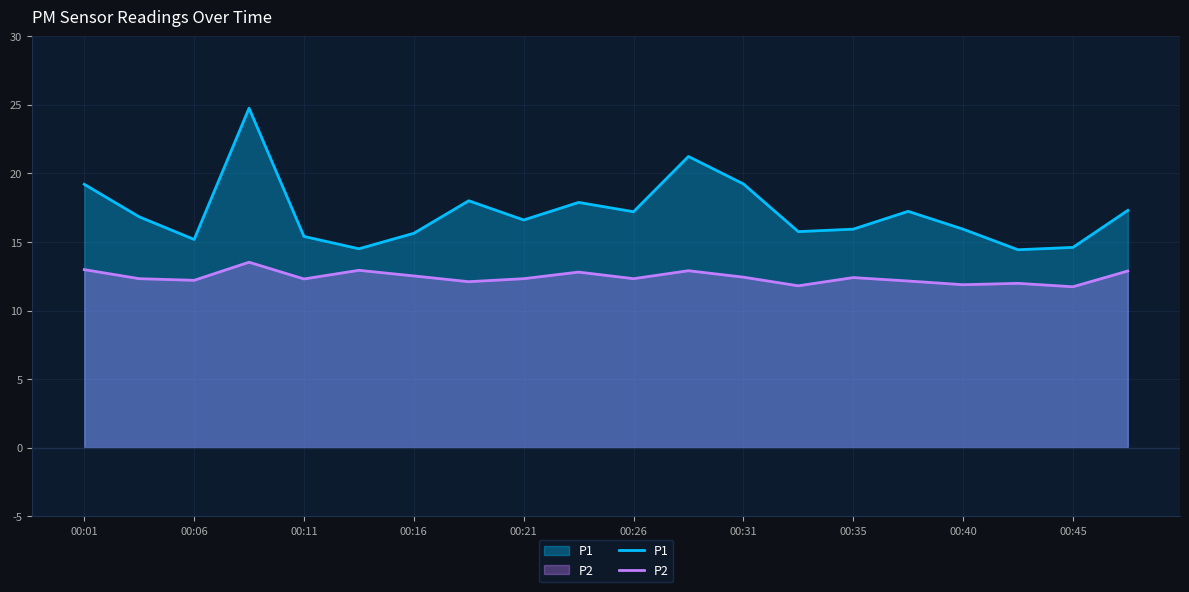

How many values in the P1 series are below 16?

9